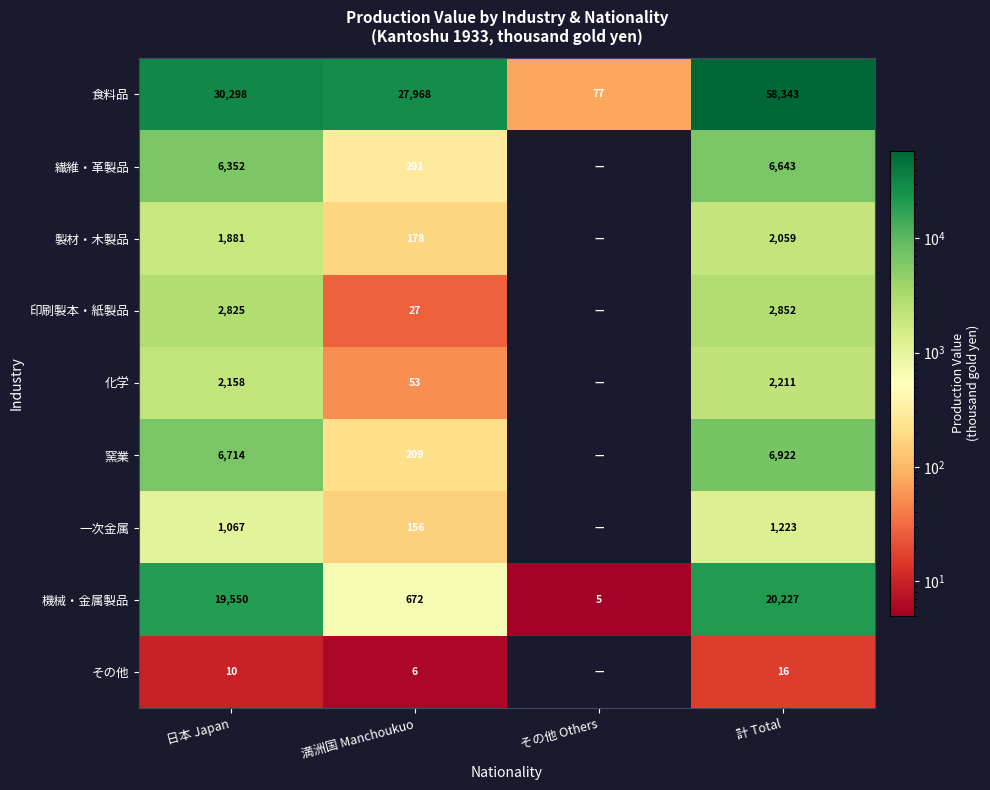

How many data points does each series have?

4